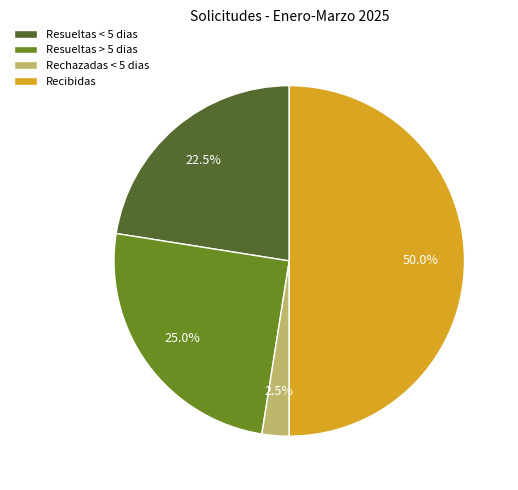

The Recibidas slice represents 50% of the pie. True or false?

True